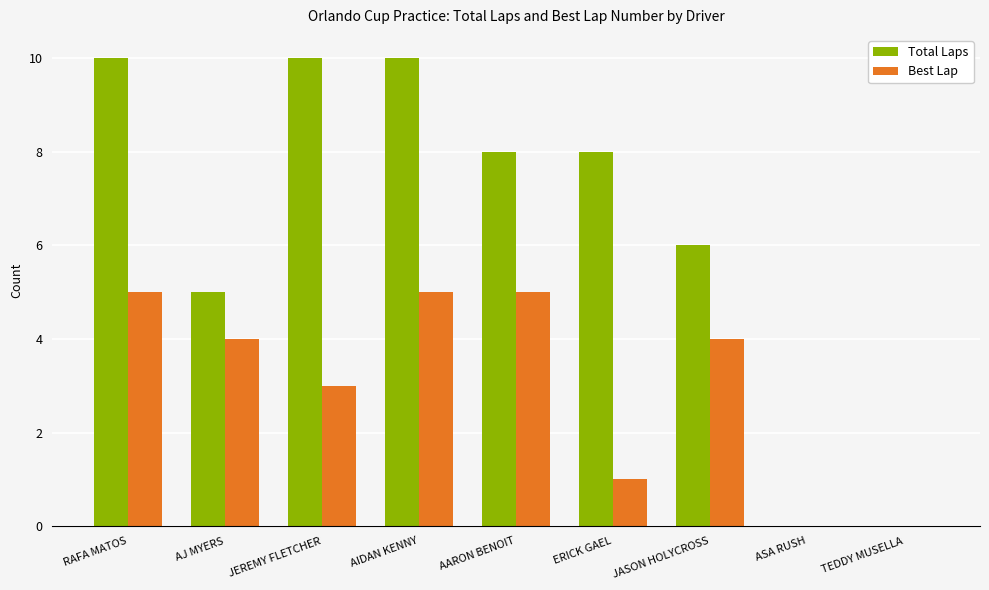

Reading left to right, transcribe all the data shown in this chart.

Total Laps: RAFA MATOS=10	AJ MYERS=5	JEREMY FLETCHER=10	AIDAN KENNY=10	AARON BENOIT=8	ERICK GAEL=8	JASON HOLYCROSS=6	ASA RUSH=0	TEDDY MUSELLA=0
Best Lap: RAFA MATOS=5	AJ MYERS=4	JEREMY FLETCHER=3	AIDAN KENNY=5	AARON BENOIT=5	ERICK GAEL=1	JASON HOLYCROSS=4	ASA RUSH=0	TEDDY MUSELLA=0